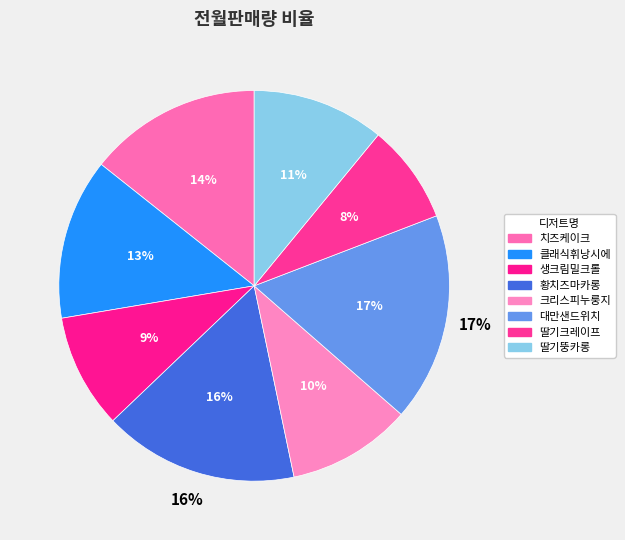

Which category has the biggest portion of the pie?

대만샌드위치